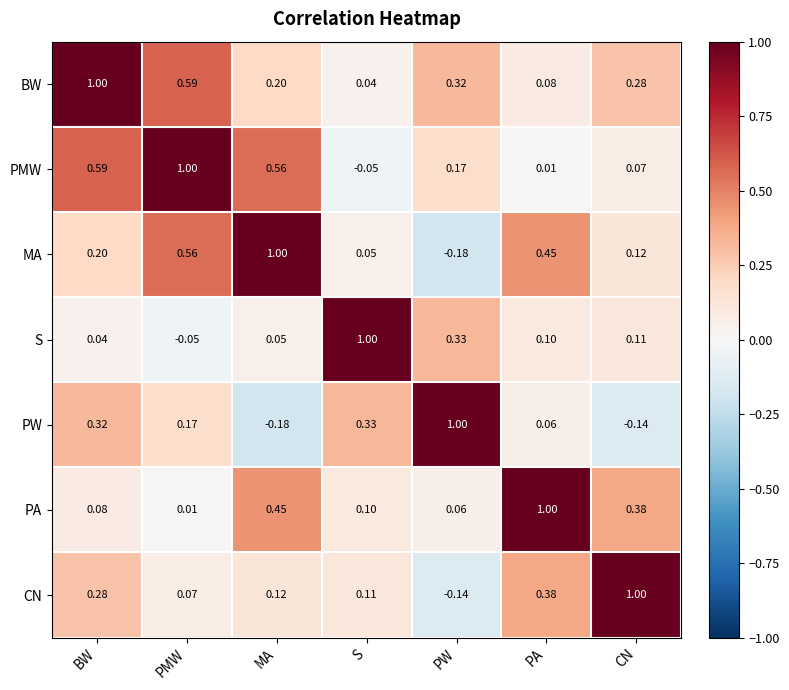

Which category has the highest value in the S series?

S